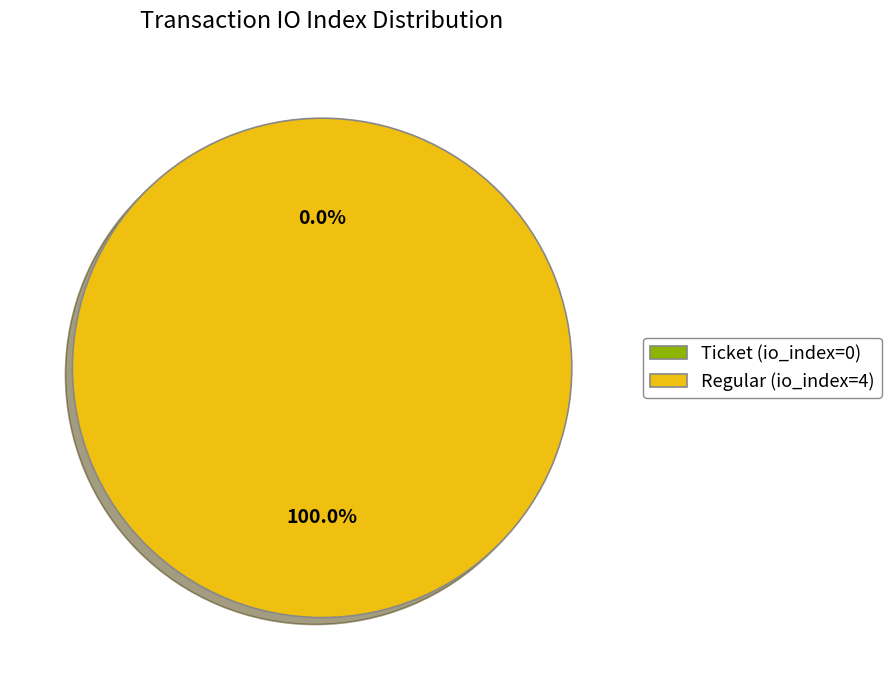

Does Ticket (io_index=0) account for over 50% of the chart?

No